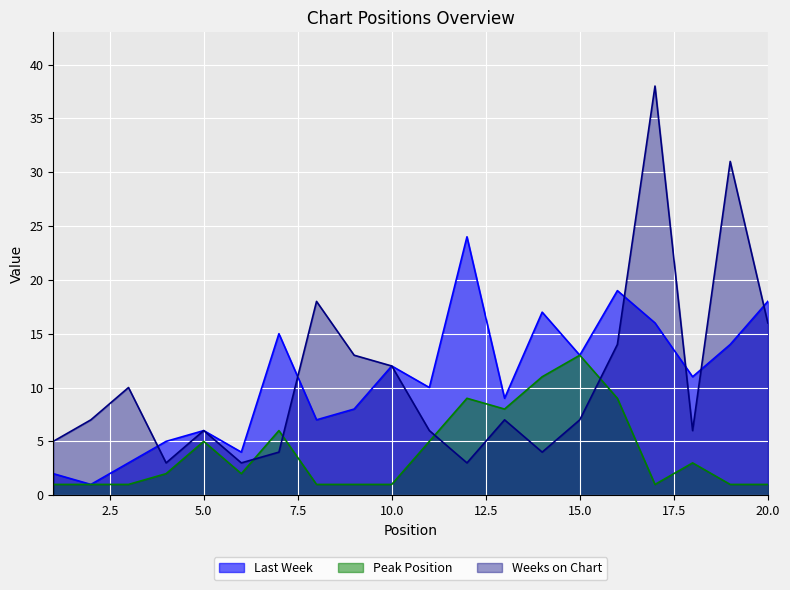

At which label does Last Week first exceed 11?

7